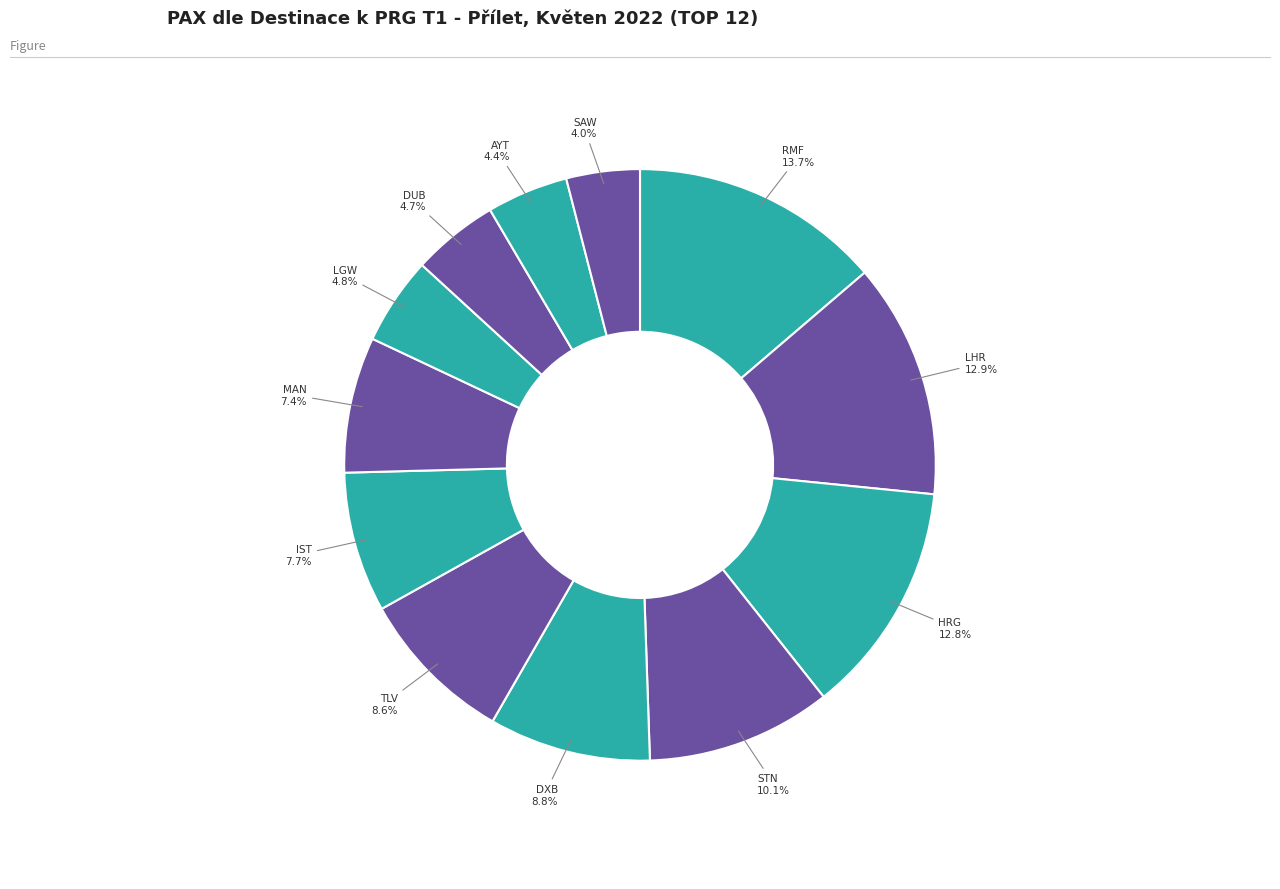

To the nearest percent, what is the combined percentage of STN and TLV?

19%